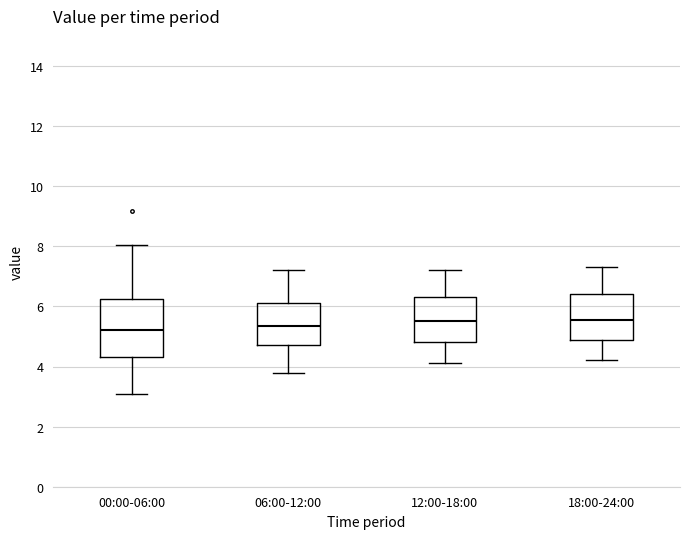

Comparing the boxes themselves (not the whiskers), which one is the tallest?

00:00-06:00